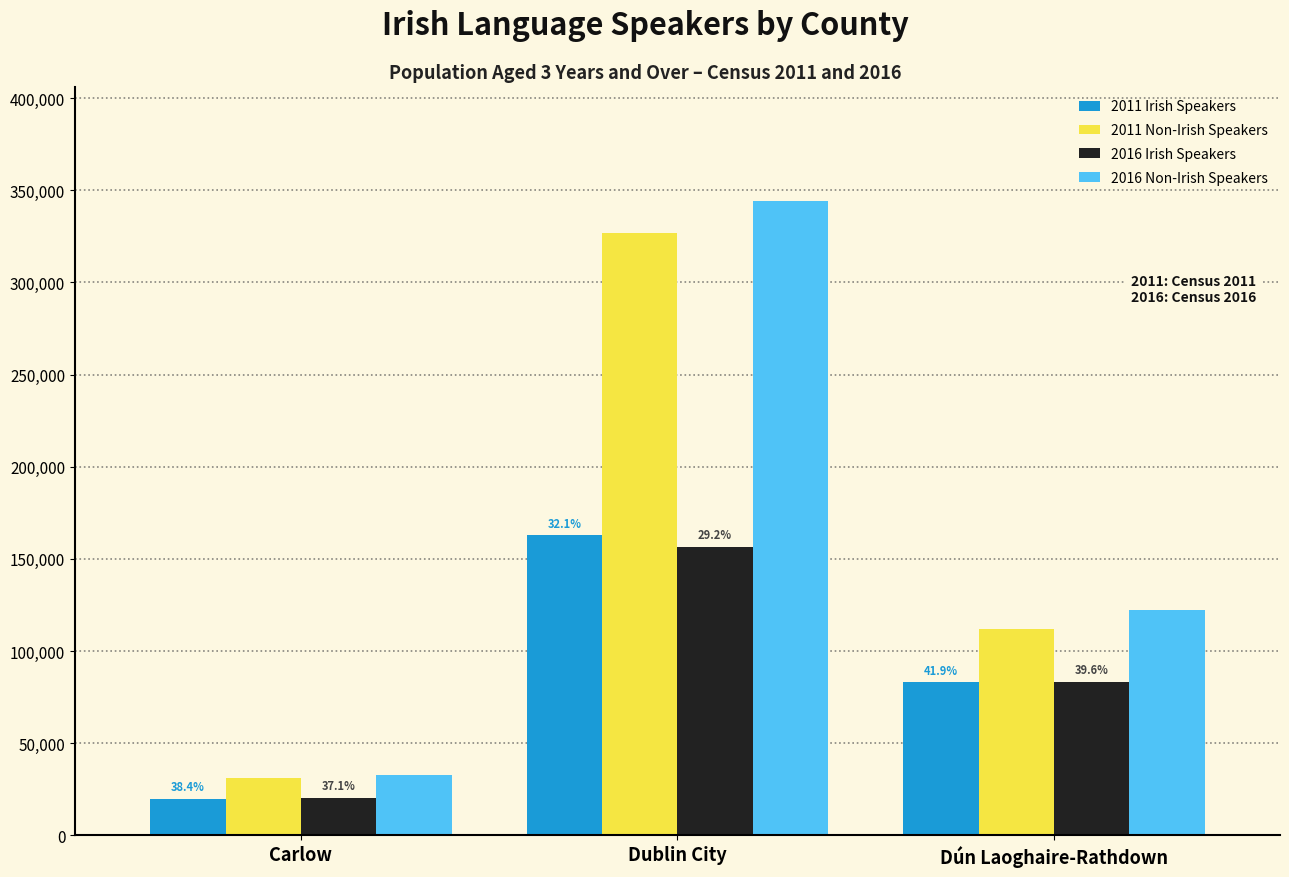

What position from the right is Carlow?

3